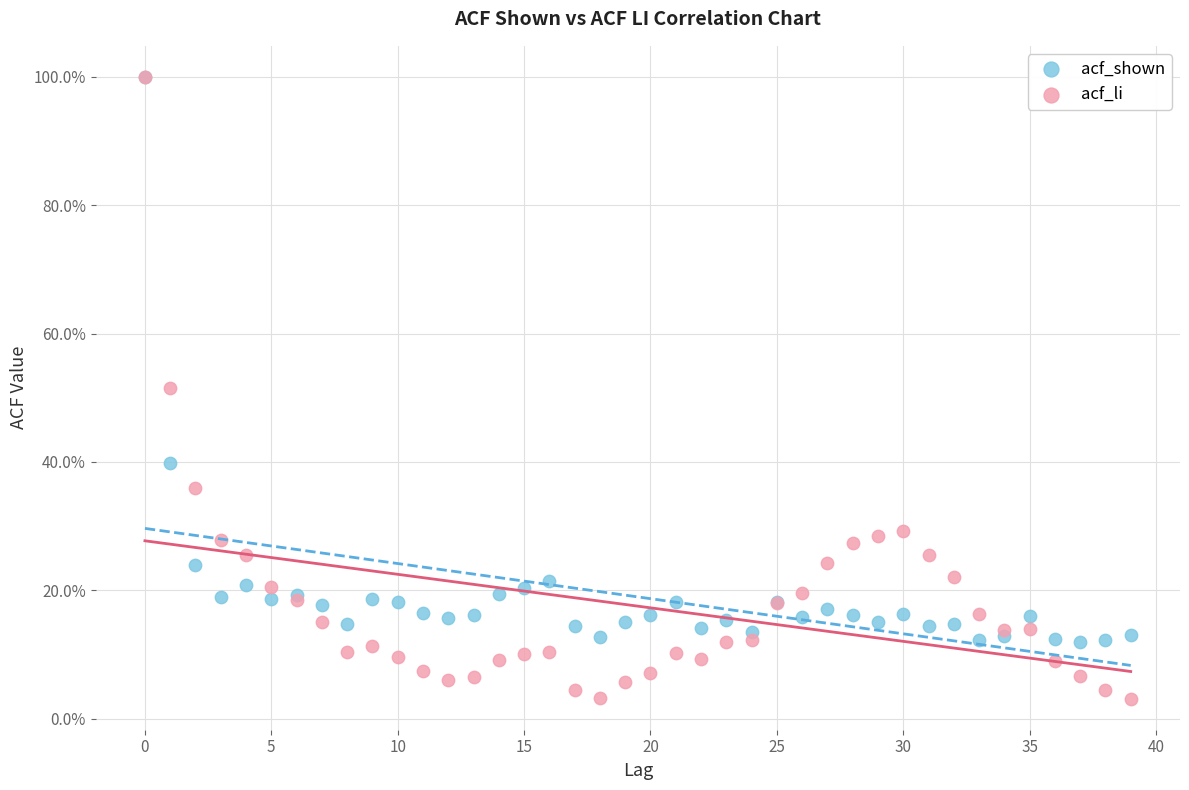

What are all the series names shown in the legend?

acf_shown, acf_li